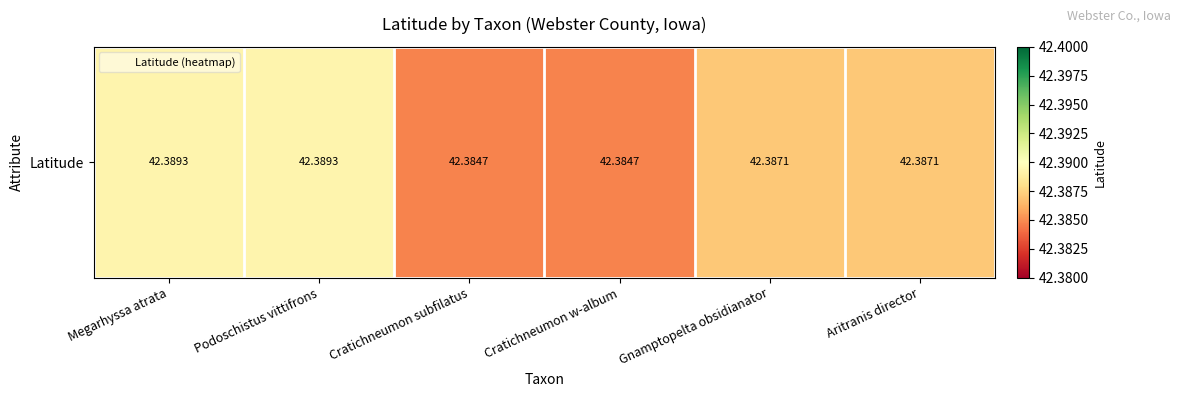

How many values are between 42 and 43?

6